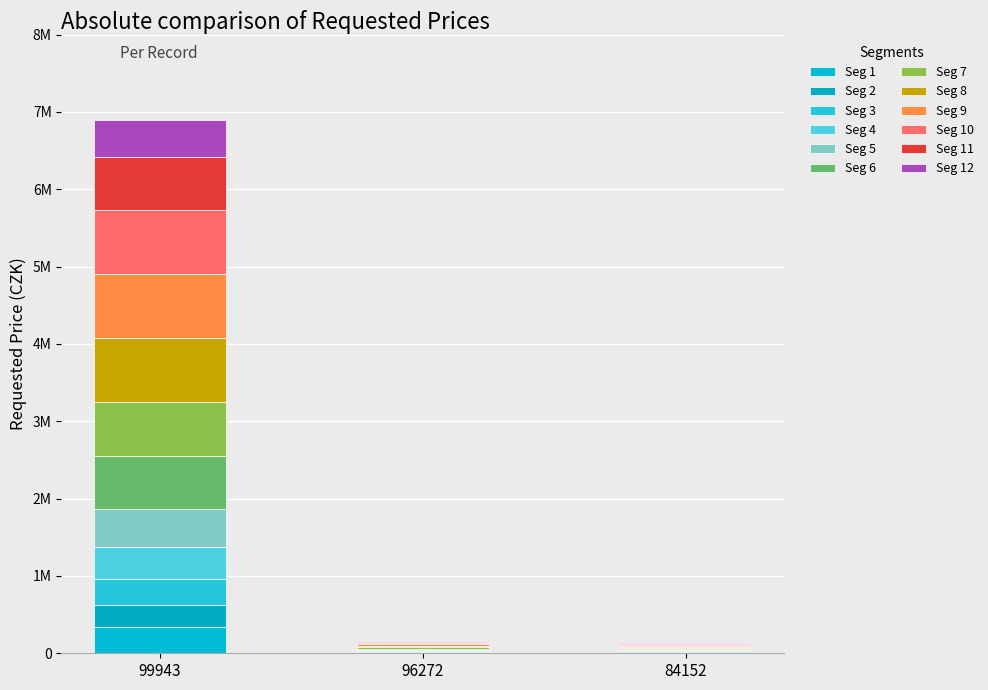

Are the bars horizontal?

No